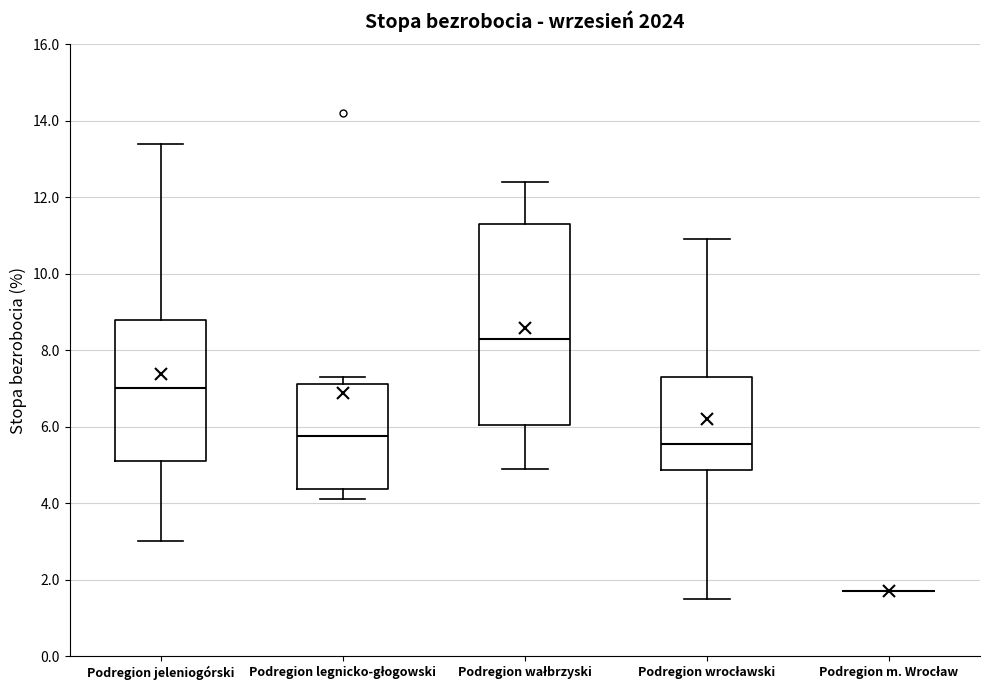

Where does the median line of the box for Podregion wałbrzyski sit on the y-axis? The values are not printed on the chart, so give them approximately, as read against the axis.

8.4